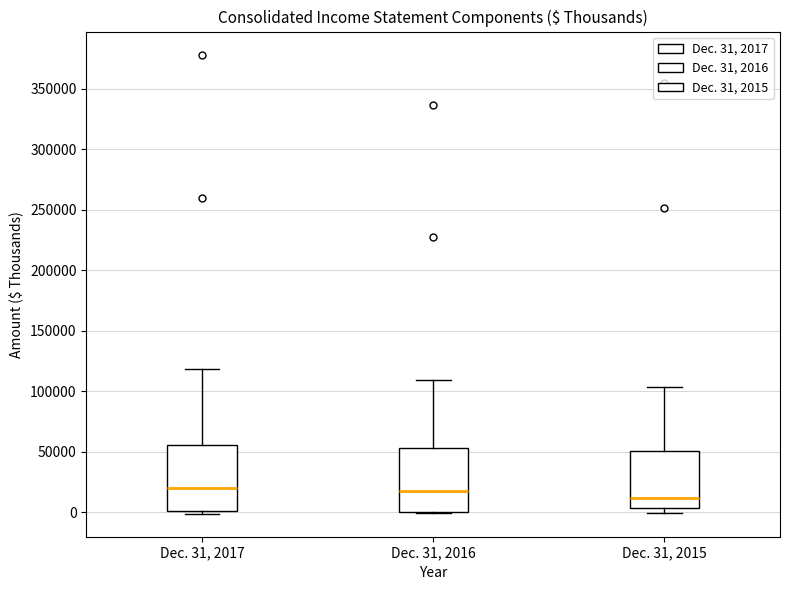

Which box's median line is the lowest?

Dec. 31, 2015